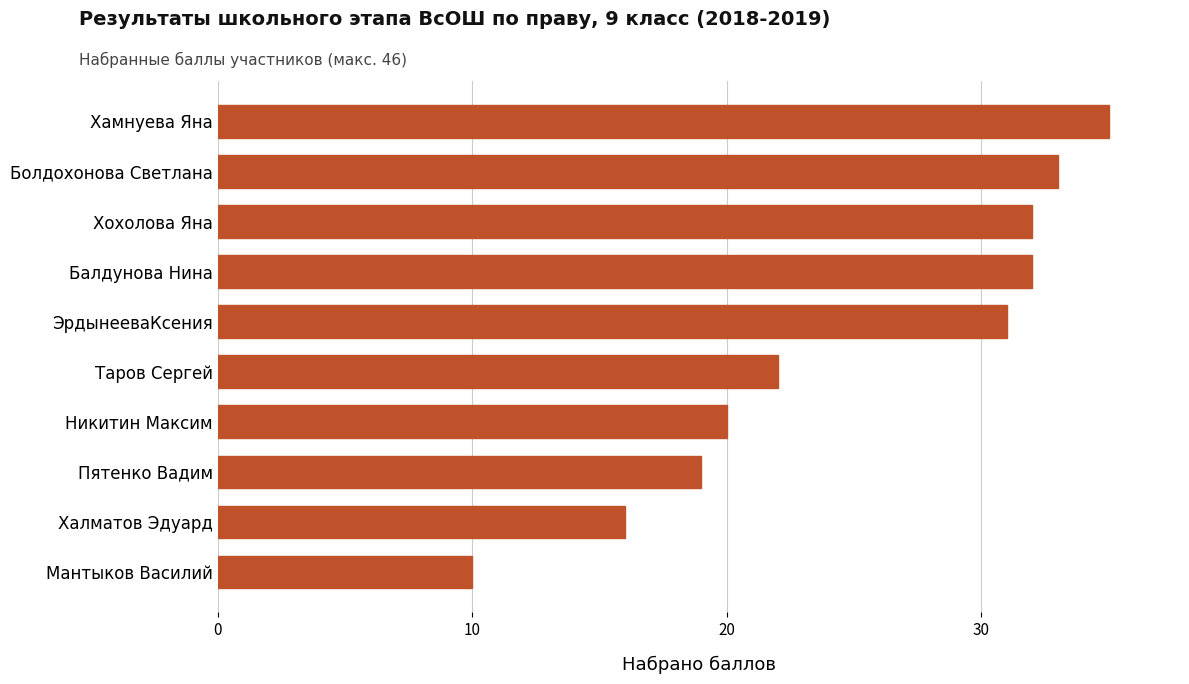

What is the approximate value at Балдунова Нина, to the nearest 5?

30